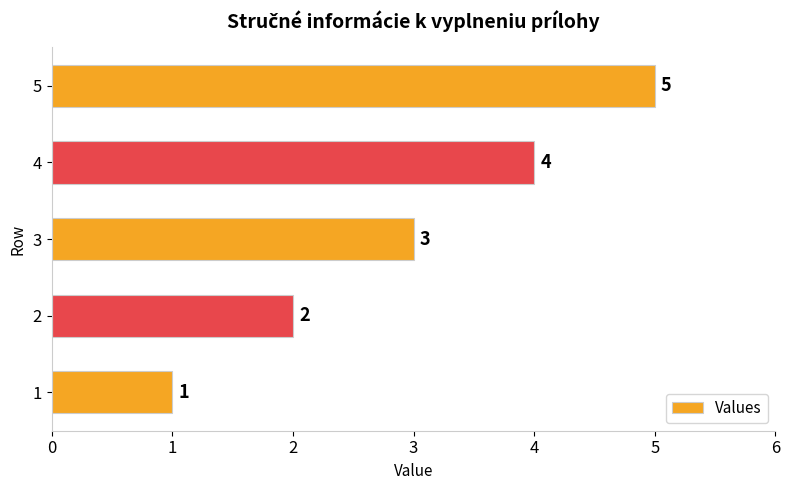

Approximately how many times larger is the value at 1 compared to 2?

0.5